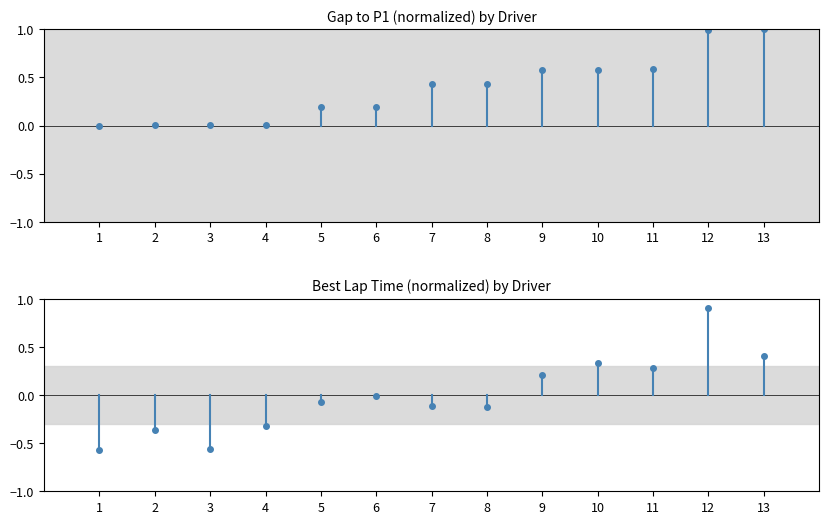

What is the minimum value shown in the chart?

-0.6